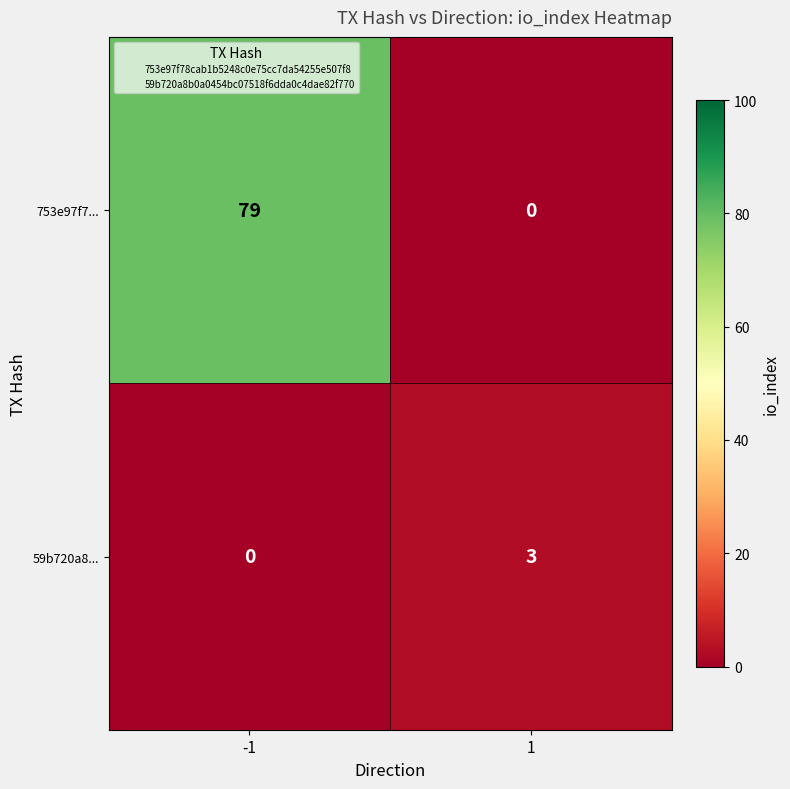

Rank the series at -1 from highest to lowest value.

753e97f7..., 59b720a8...